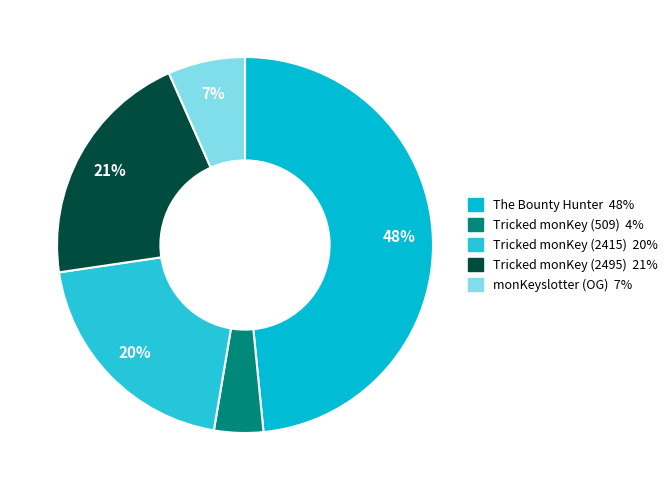

Approximately how many times larger is the value at Tricked monKey (509) compared to The Bounty Hunter?

0.1